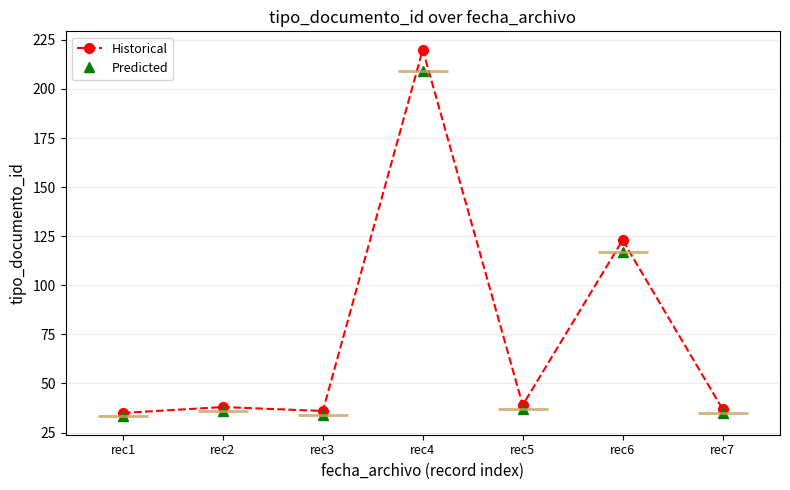

What are all the series names shown in the legend?

Historical, Predicted